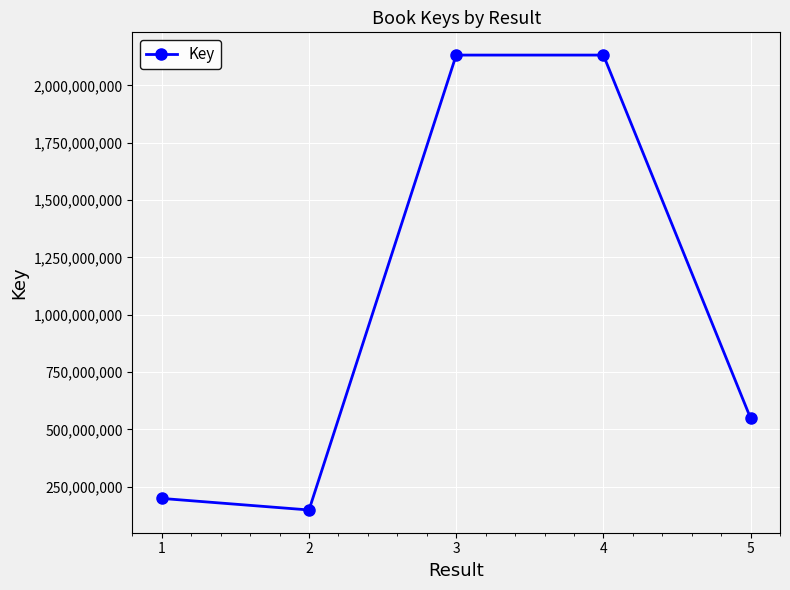

At which label is the value closest to 1140398696?

5